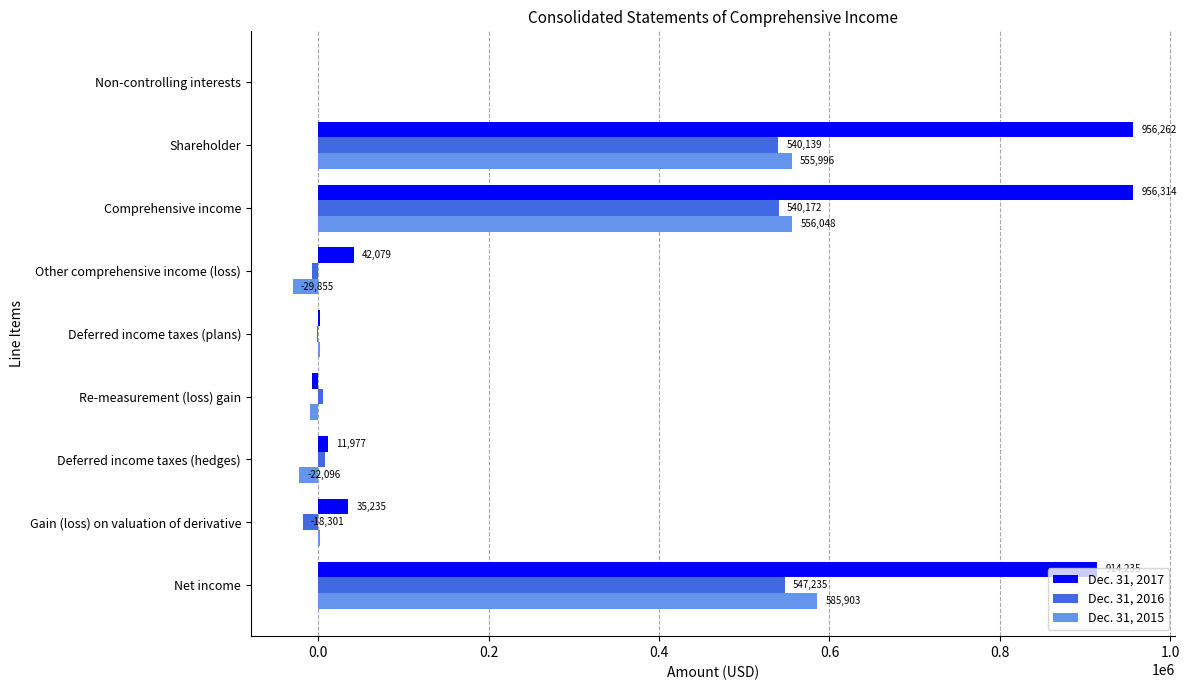

Where is Dec. 31, 2015 nearest to the value 278024?

Deferred income taxes (plans)